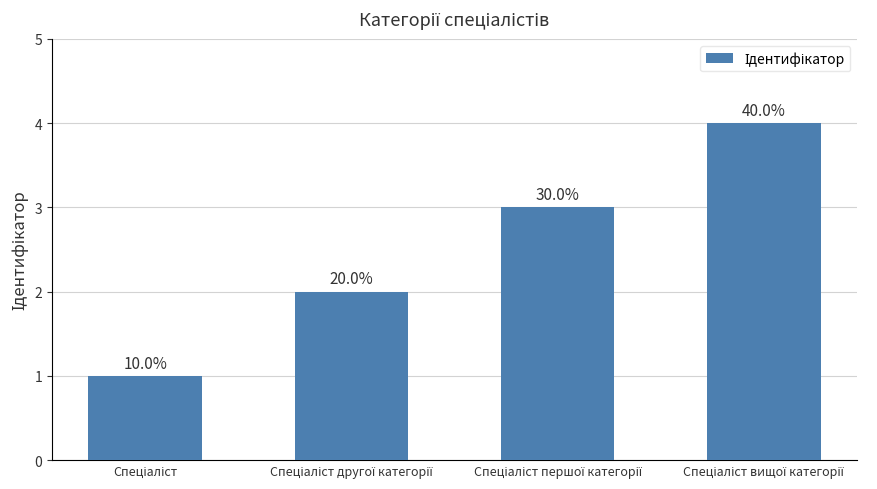

Does the chart contain any negative values?

No